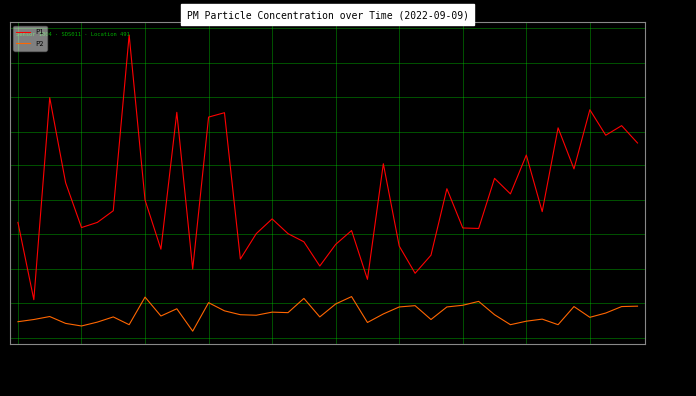

Which series has the largest range (max minus min)?

P1